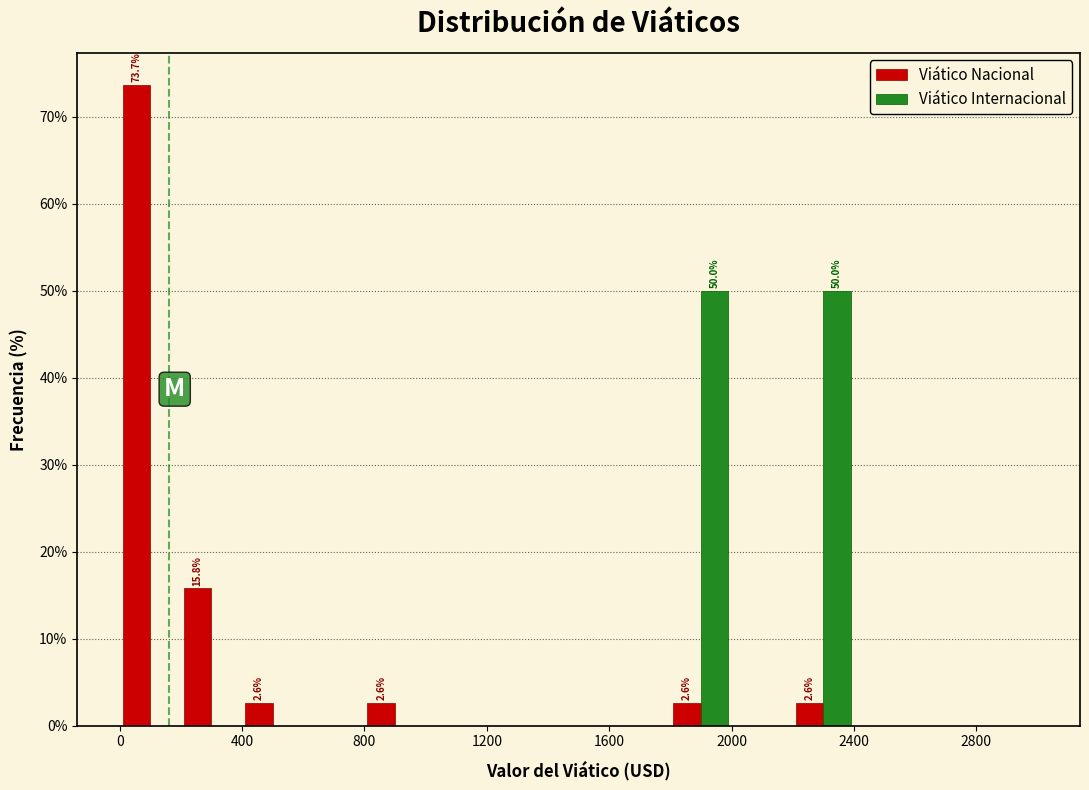

In the Viático Nacional series, which range on the x-axis has the tallest bar?

0 to 200